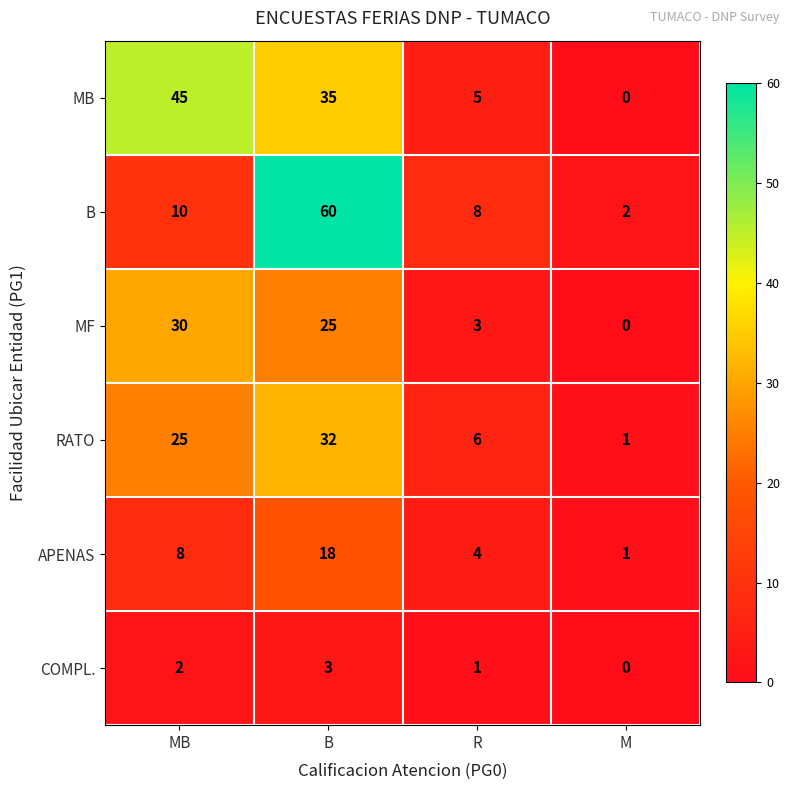

What value does the MB series have at R, to the nearest 5?

5